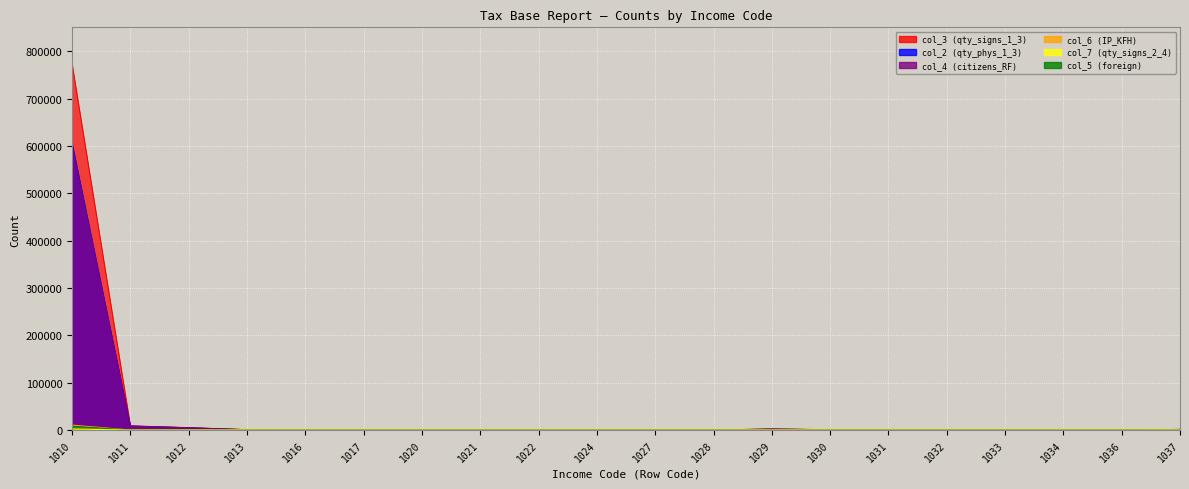

How many positive values does the col_5 (foreign) series have?

7